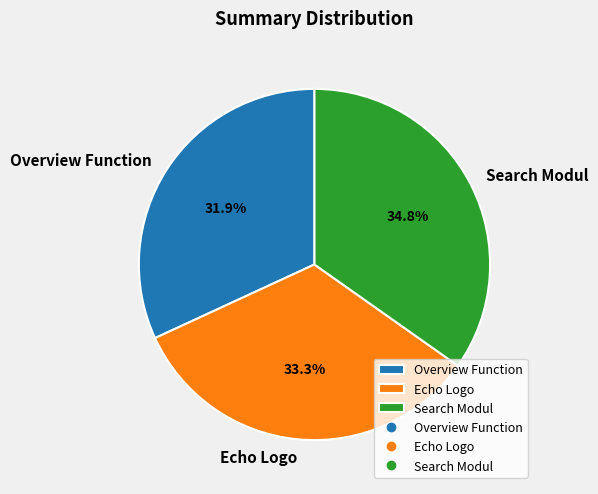

Is there a majority slice in this chart?

No